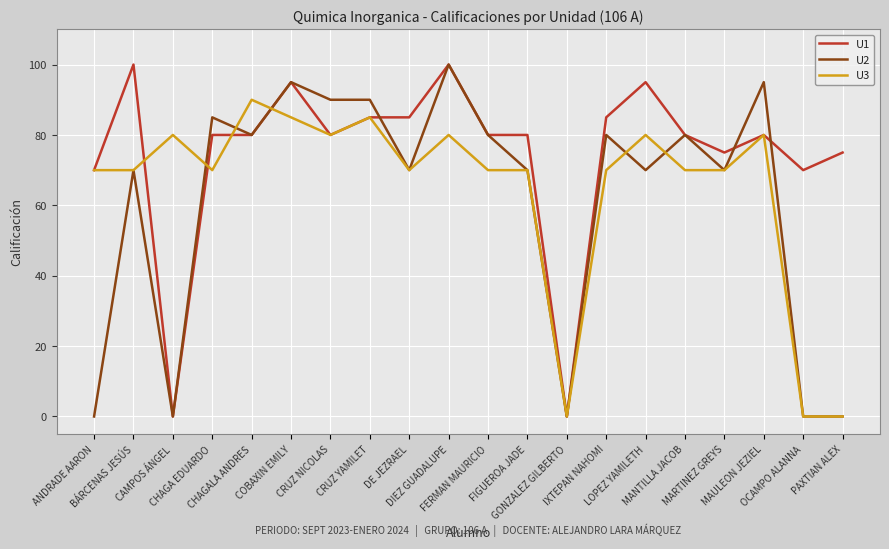

What is the maximum value for U3?

90